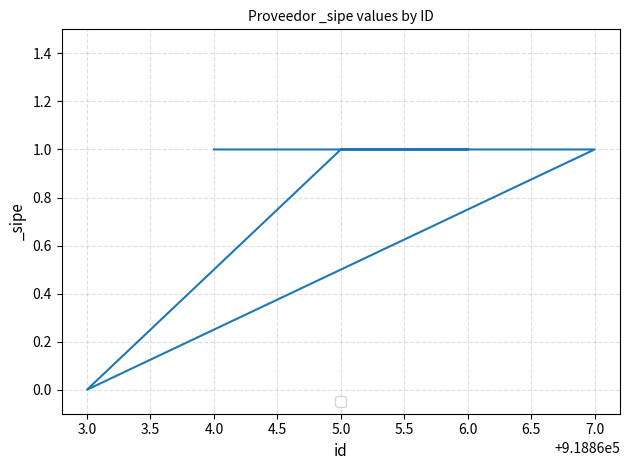

Is it true that the value at 5.0 is 1?

True